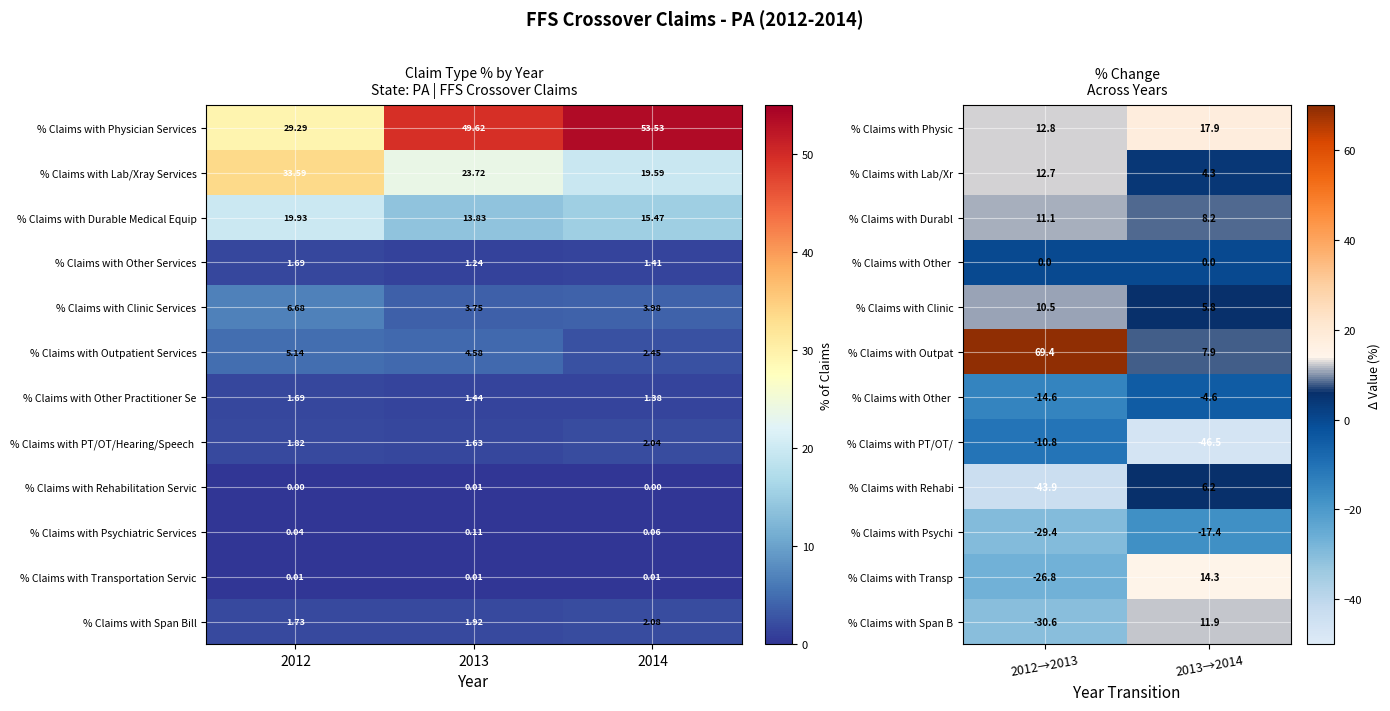

How many data points in % Claims with Durable Medical Equip are less than 15?

1